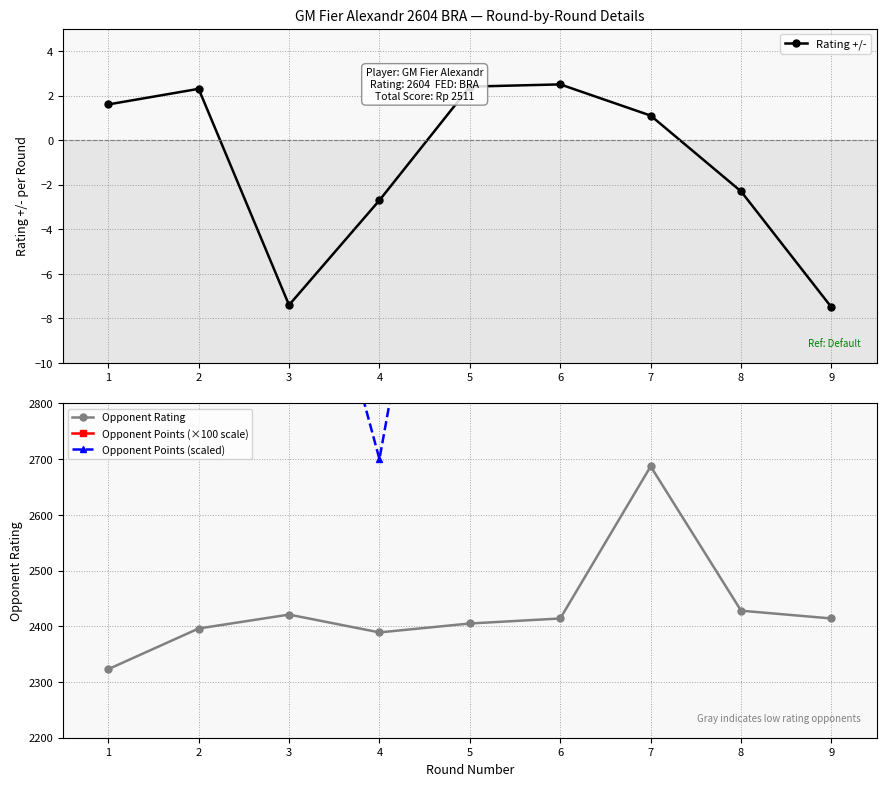

What is the maximum value shown in the chart?

3900.0